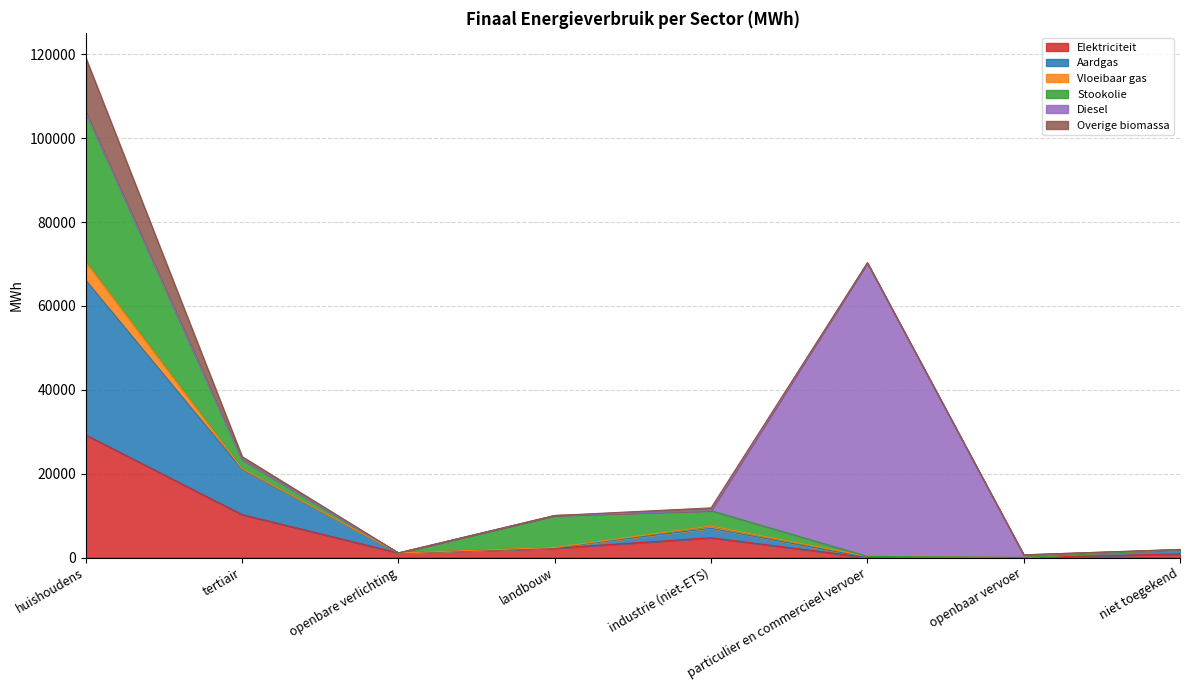

What is the total value across all series at landbouw?

10012.5